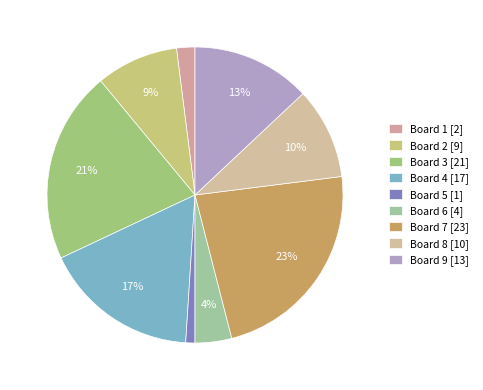

How many slices are in this pie chart?

9